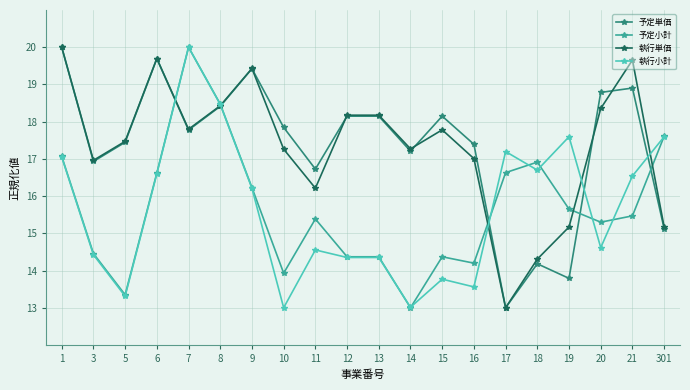

Read the 執行小計 value at 14.

13.0